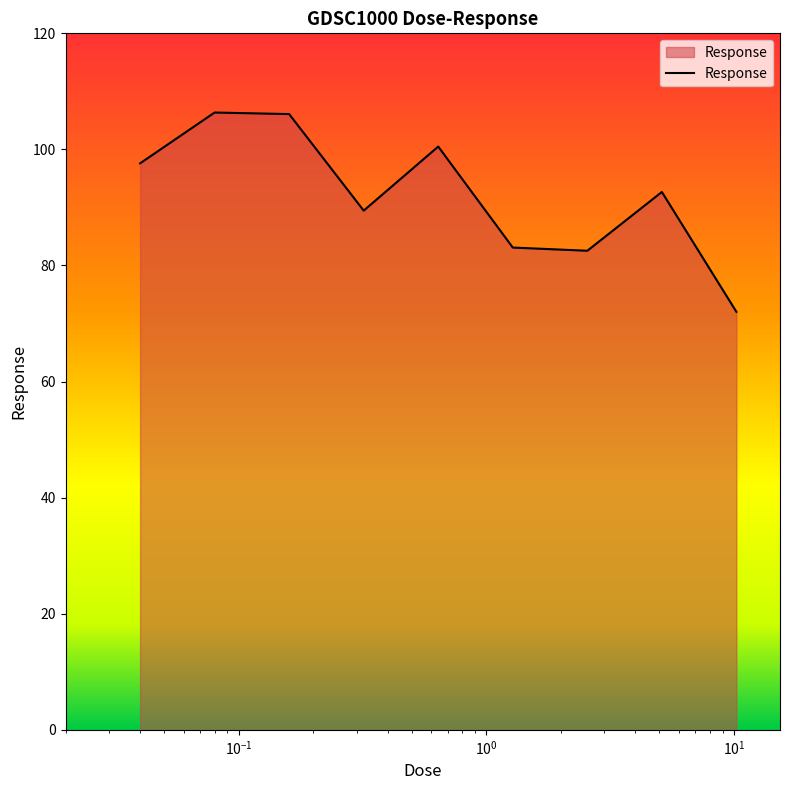

What is the smallest value displayed?

72.0